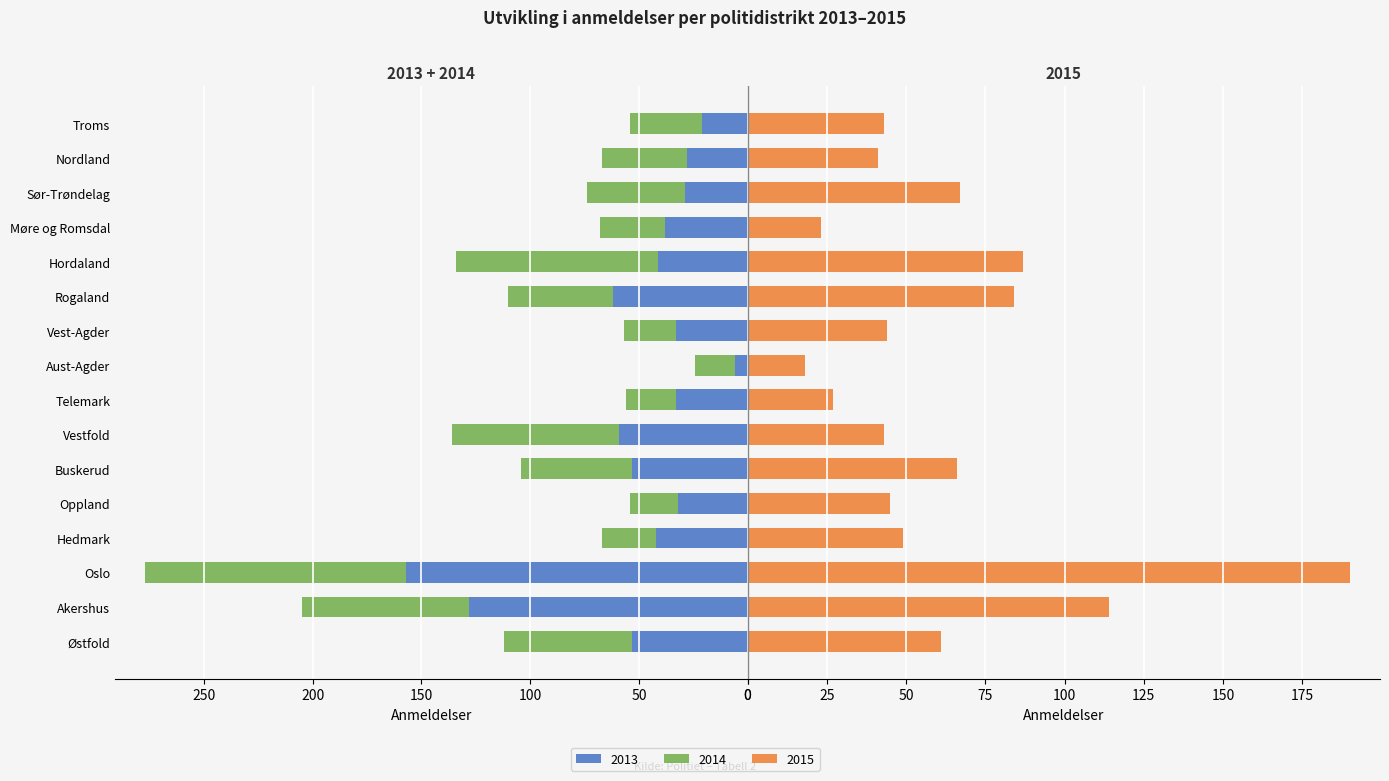

Is it true that 2014 equals 30 at Aust-Agder?

False